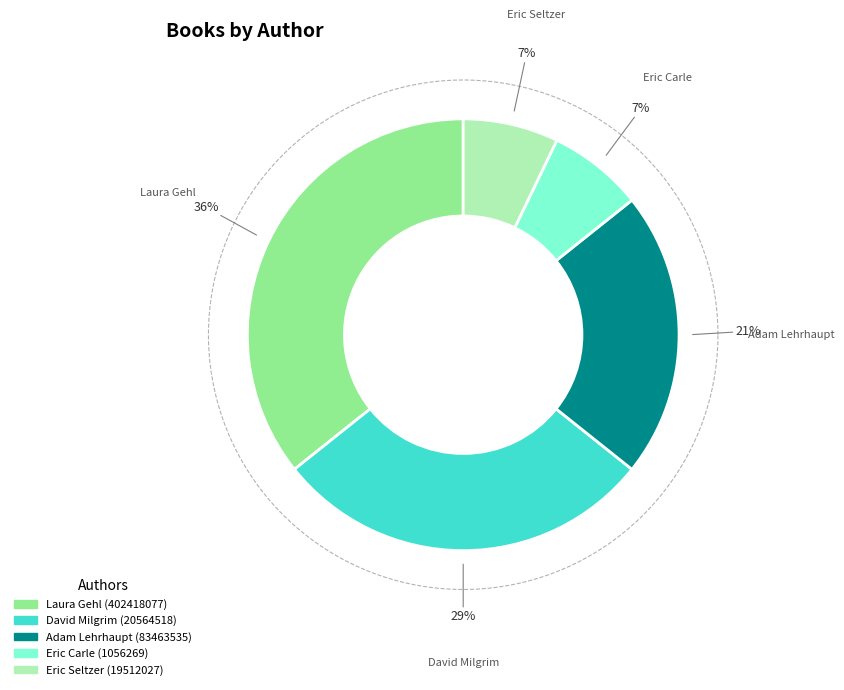

To the nearest percent, what is the difference between the Laura Gehl (402418077) and David Milgrim (20564518) slice percentages?

7%